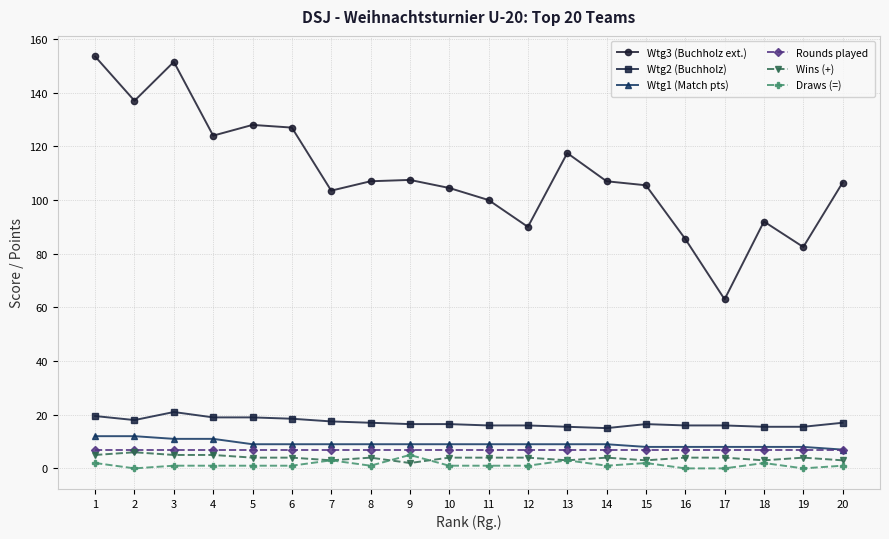

The Wtg2 (Buchholz) series shows 8.3 at 11. True or false?

False